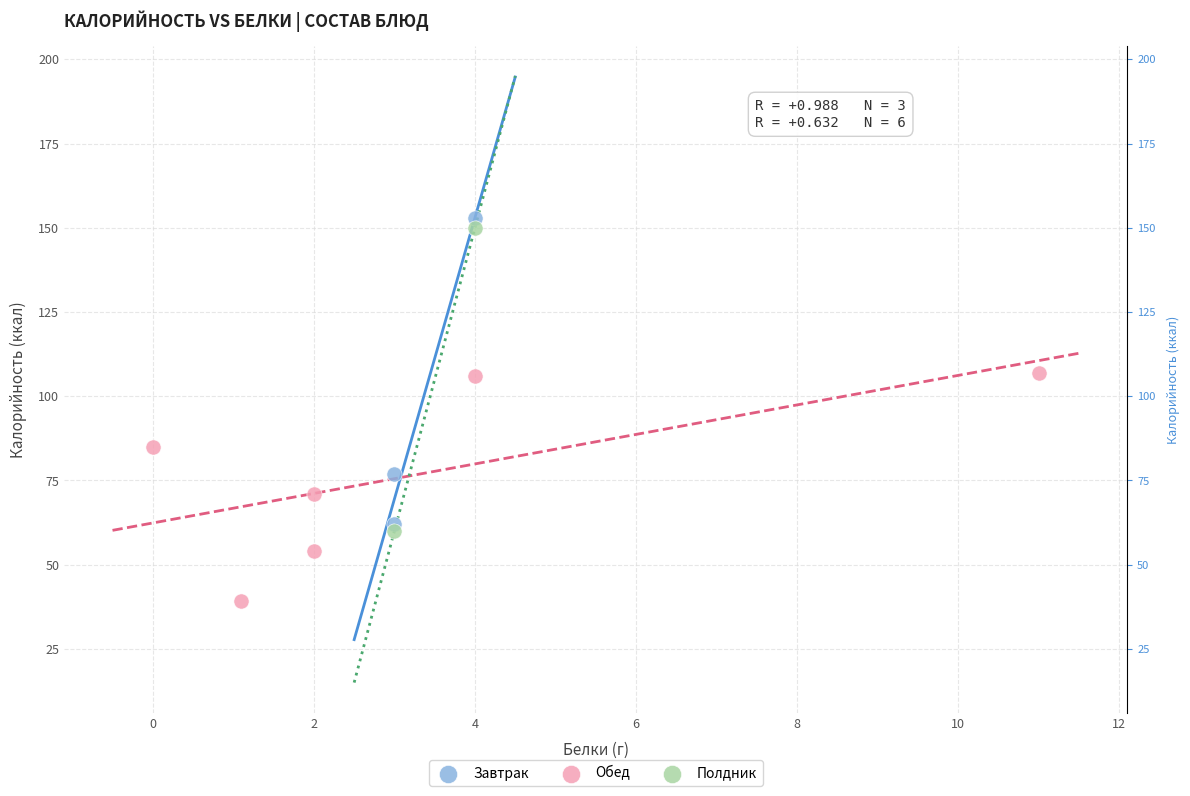

What are all the series names shown in the legend?

Завтрак, Обед, Полдник